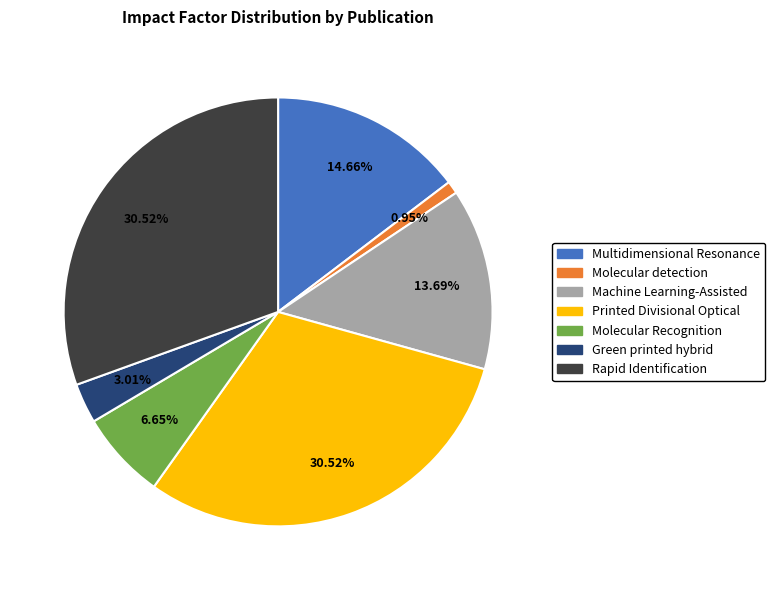

To the nearest percent, what is the average slice percentage?

14%